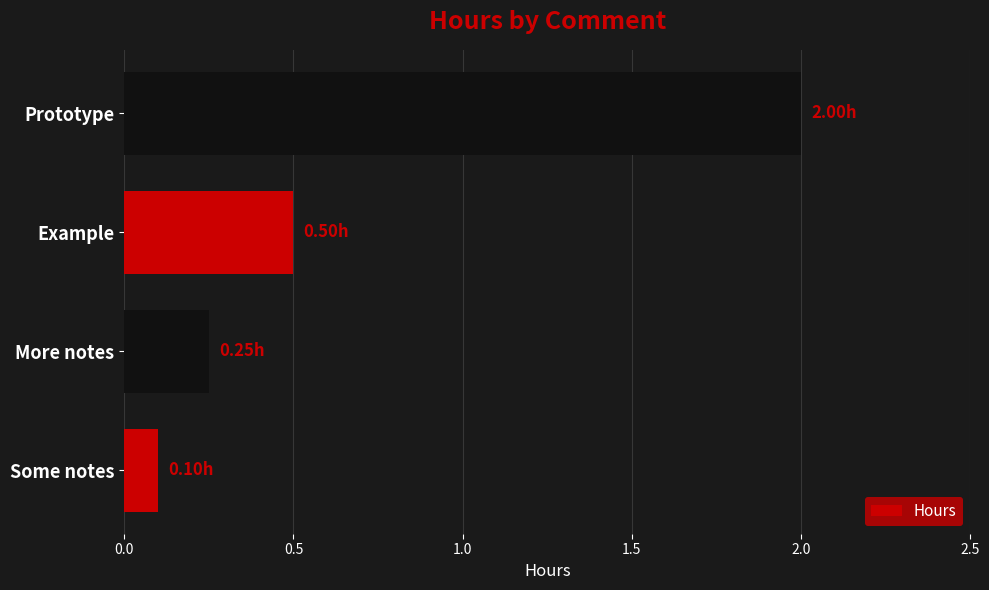

Does the chart contain stacked bars?

No